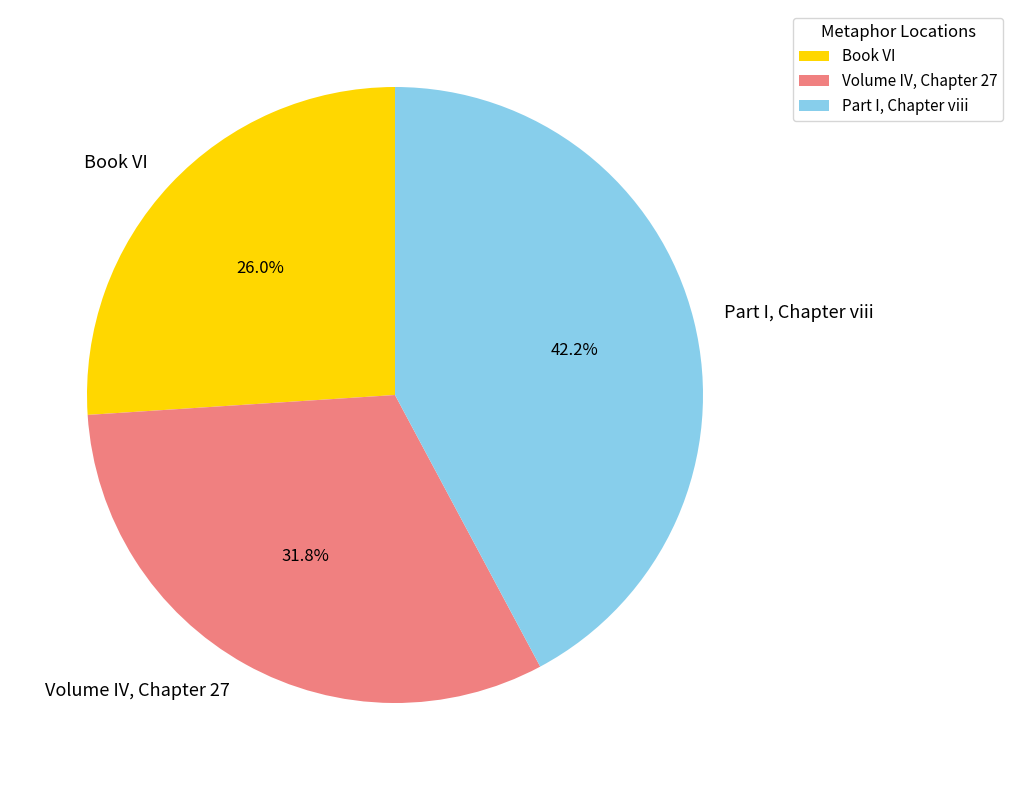

Which category has the biggest portion of the pie?

Part I, Chapter viii